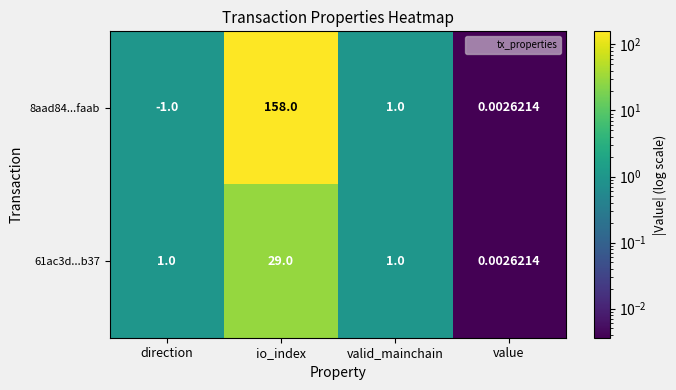

At which category is the sum across all series the highest?

io_index